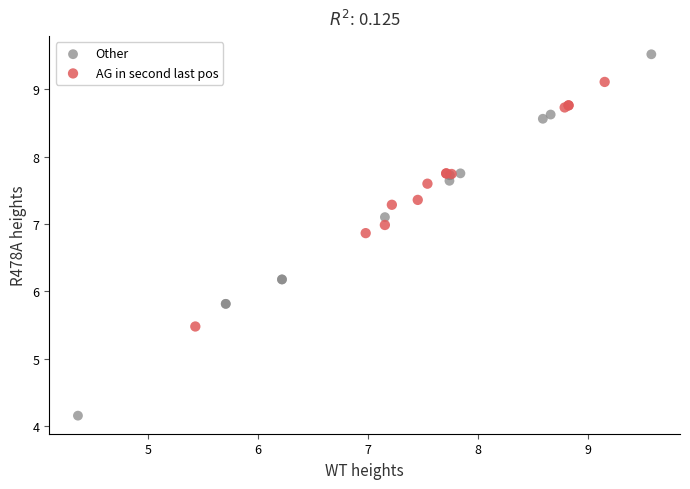

Which series contains the highest Y value?

Other